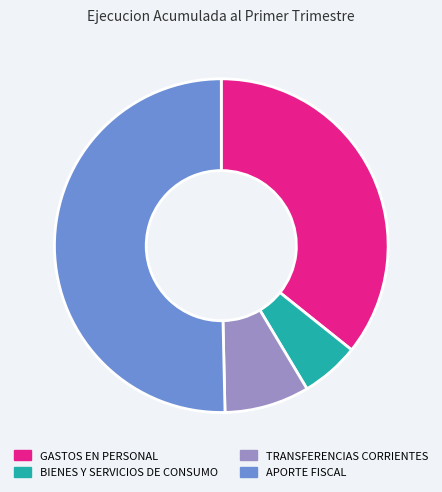

Does any single category account for the majority?

Yes